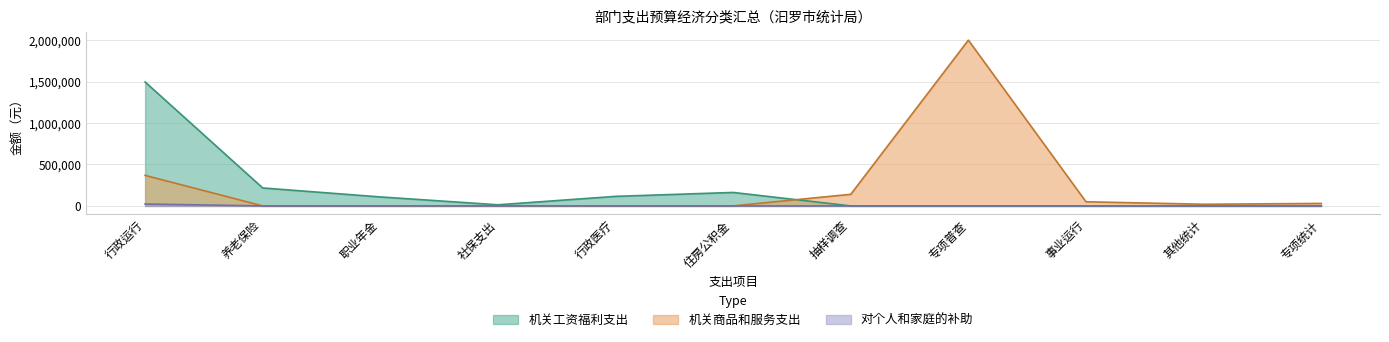

What is the change in value from 行政单位医疗 to 住房公积金?

+47403.7